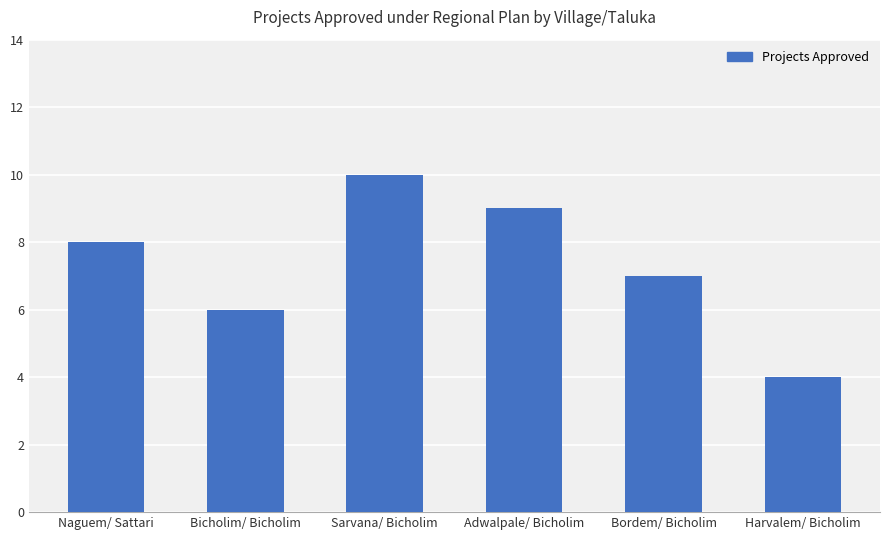

Rank the categories by value from lowest to highest.

Harvalem/ Bicholim, Bicholim/ Bicholim, Bordem/ Bicholim, Naguem/ Sattari, Adwalpale/ Bicholim, Sarvana/ Bicholim